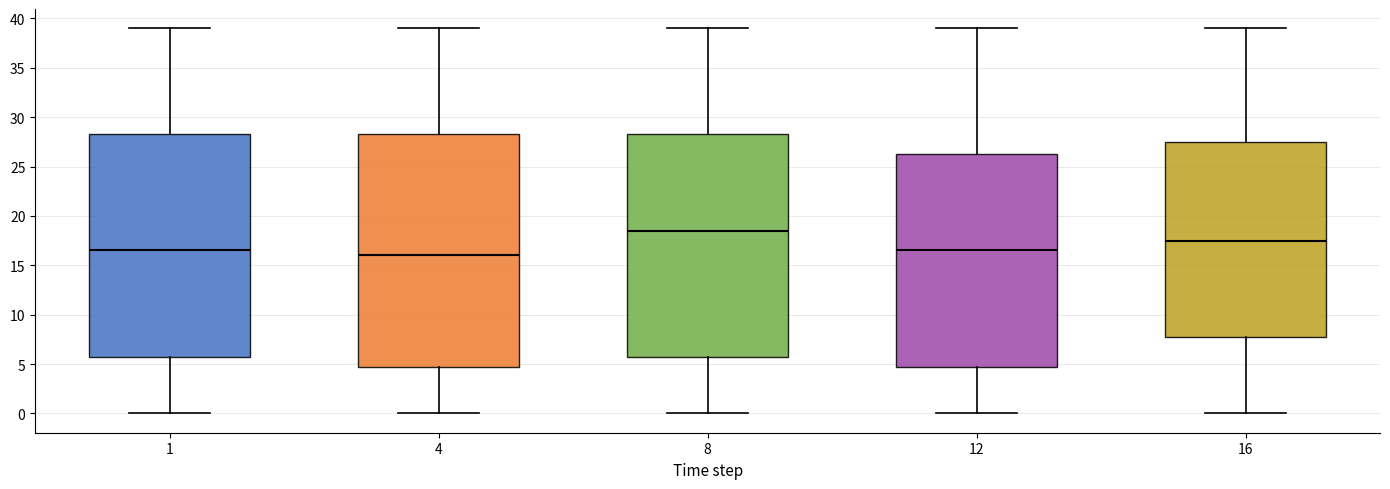

Comparing the boxes themselves (not the whiskers), which one is the tallest?

4